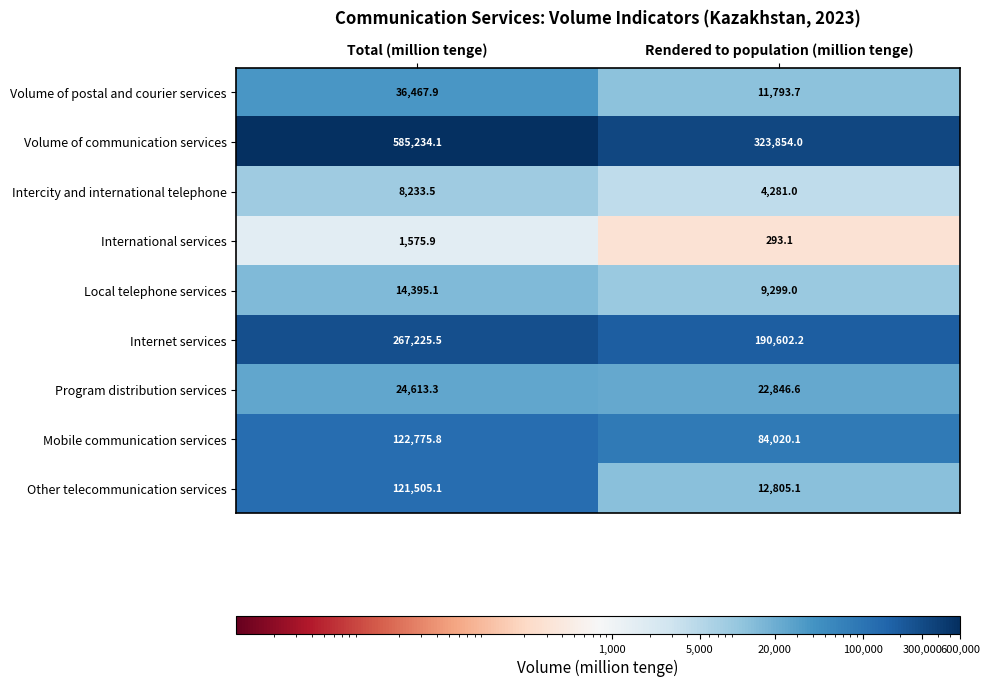

Reading left to right, list all the values displayed in this chart.

Volume of postal and courier services: 36467.9	11793.7
Volume of communication services: 585234.1	323854.0
Intercity and international telephone: 8233.5	4281.0
International services: 1575.9	293.1
Local telephone services: 14395.1	9299.0
Internet services: 267225.5	190602.2
Program distribution services: 24613.3	22846.6
Mobile communication services: 122775.8	84020.1
Other telecommunication services: 121505.1	12805.1